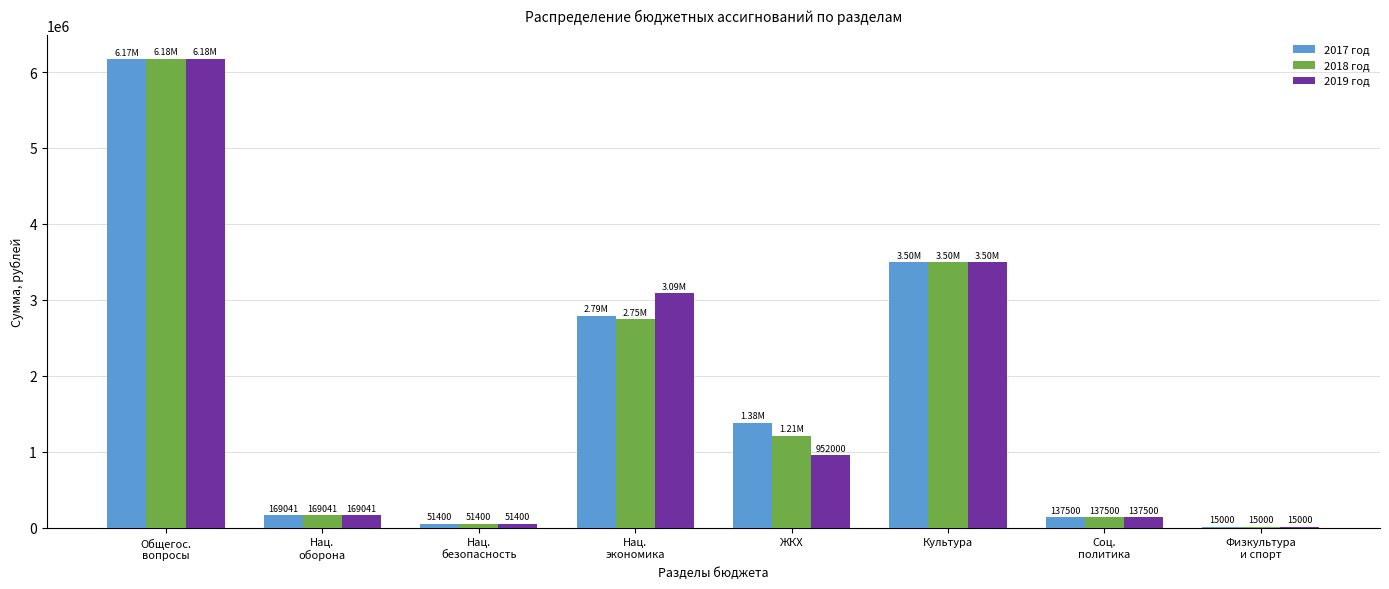

Which series has the largest total across all categories?

2017 год